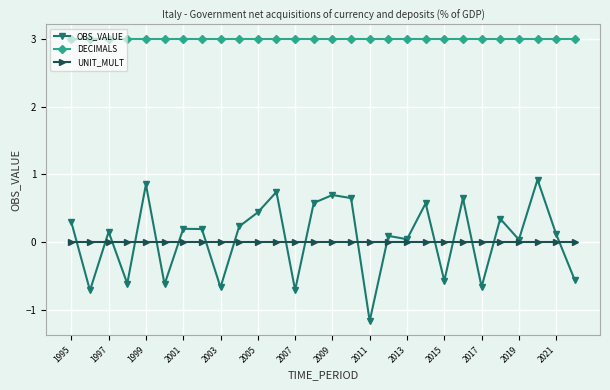

At how many categories does at least one series exceed 0?

28